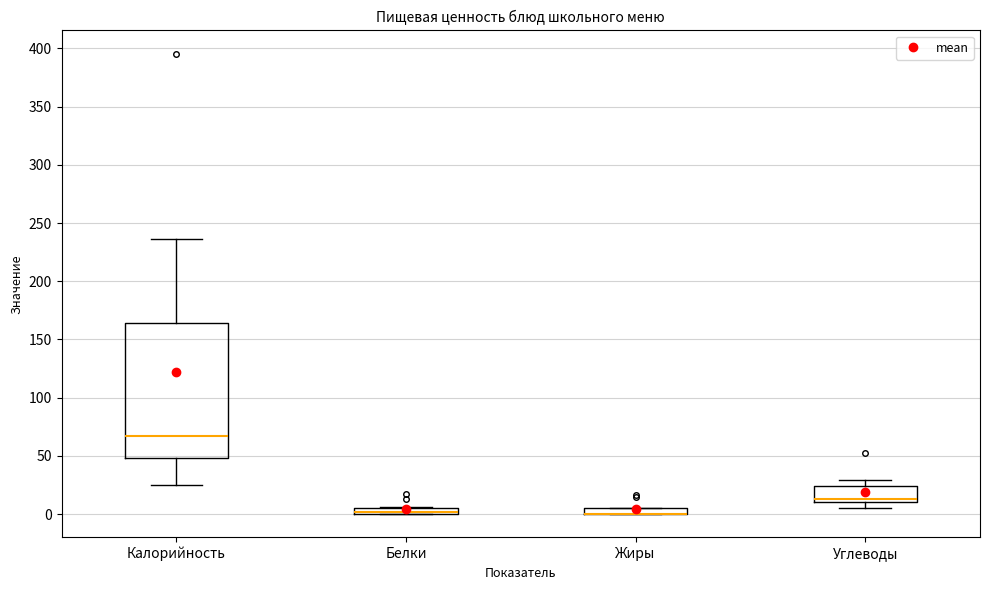

Which box is the tallest, from its lower edge to its upper edge?

Калорийность